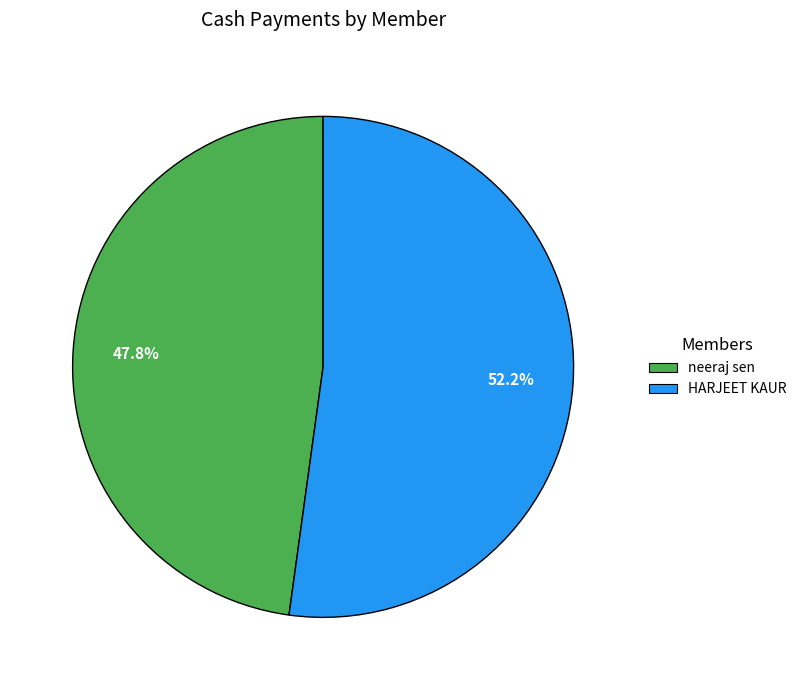

Rank the categories by value from highest to lowest.

HARJEET KAUR, neeraj sen